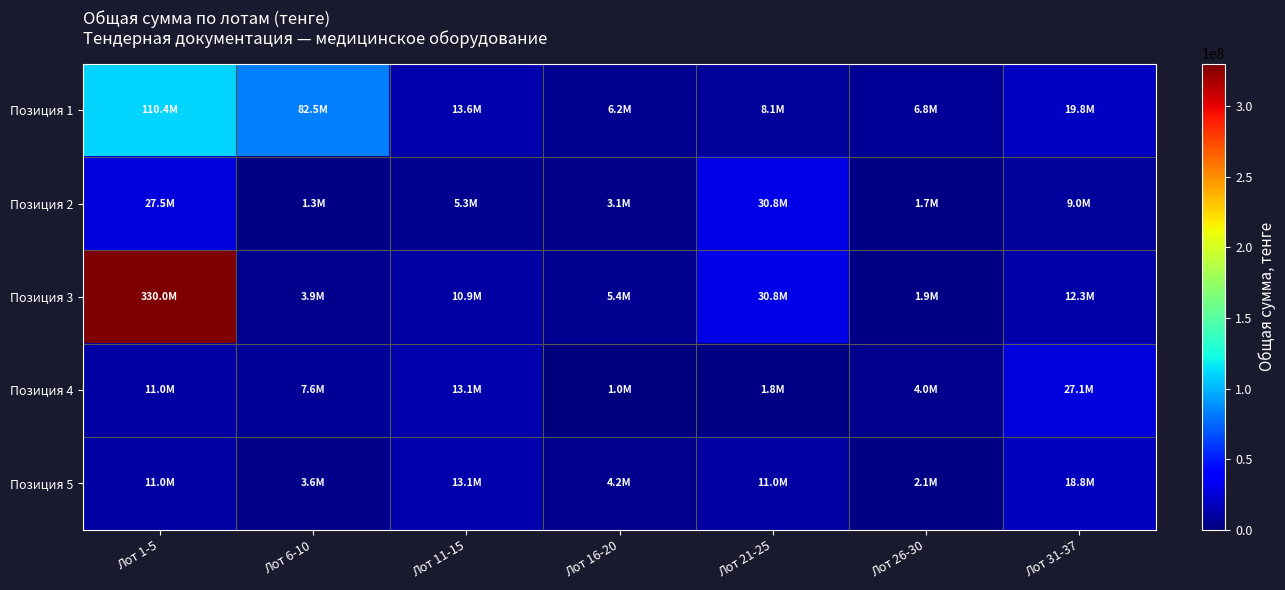

At Лот 11-15, list the series in order from smallest to largest.

Позиция 2, Позиция 3, Позиция 4, Позиция 5, Позиция 1